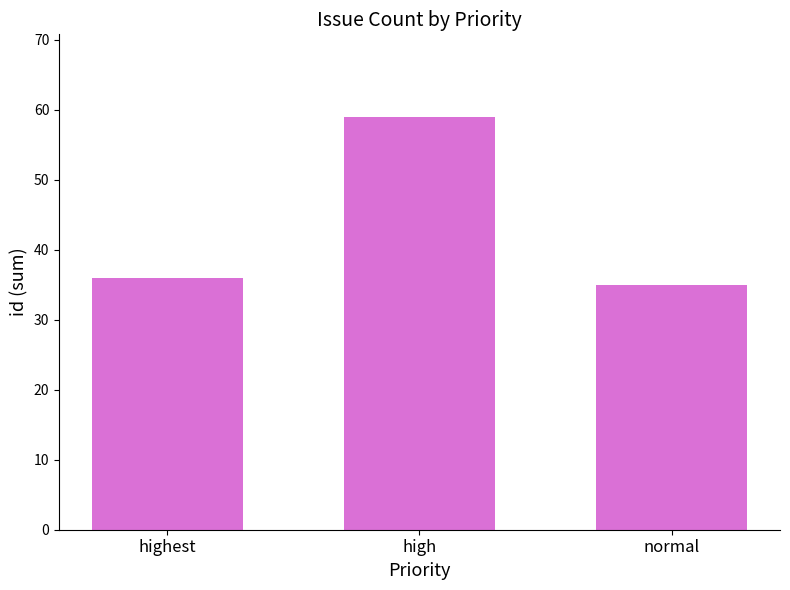

Are the bars horizontal?

No